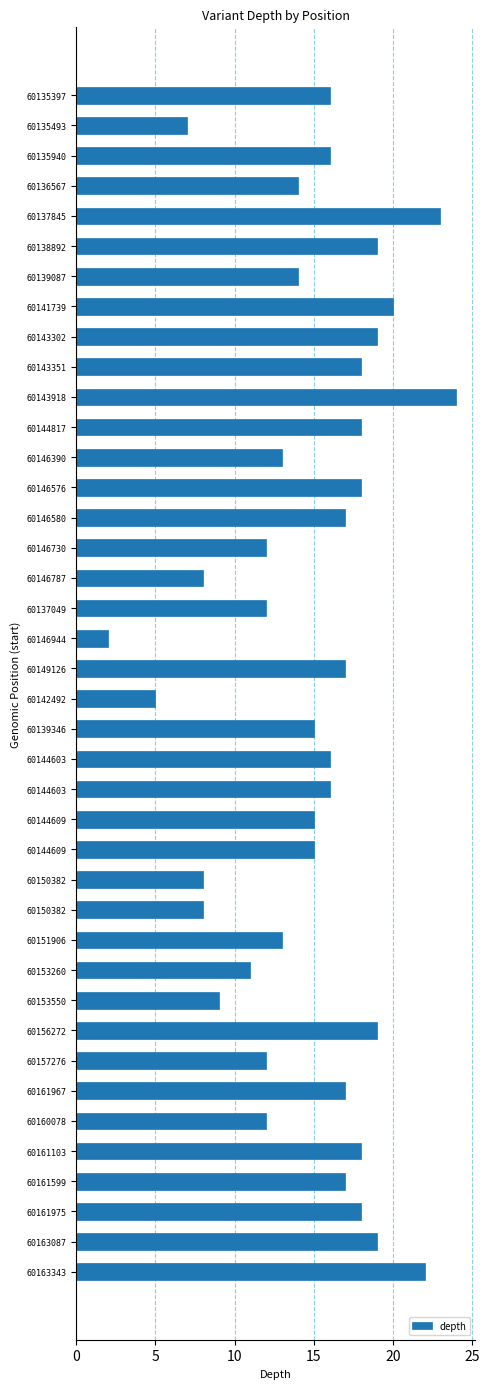

How many distinct data groups are displayed?

1